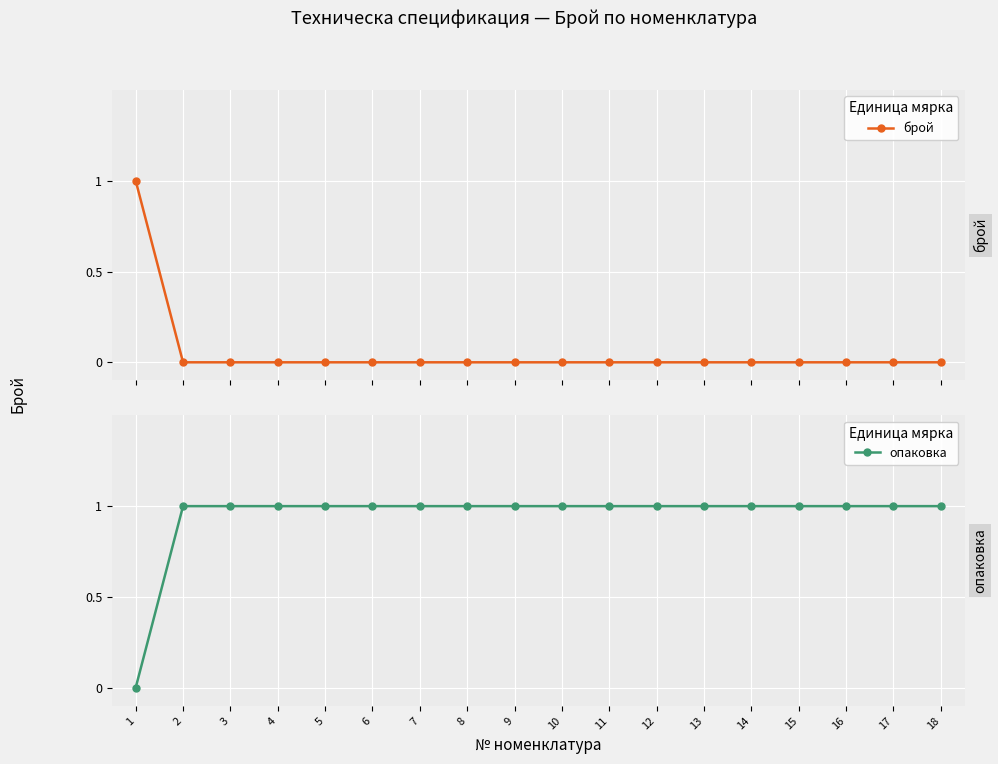

The value of брой at 9 is 0. True or false?

True